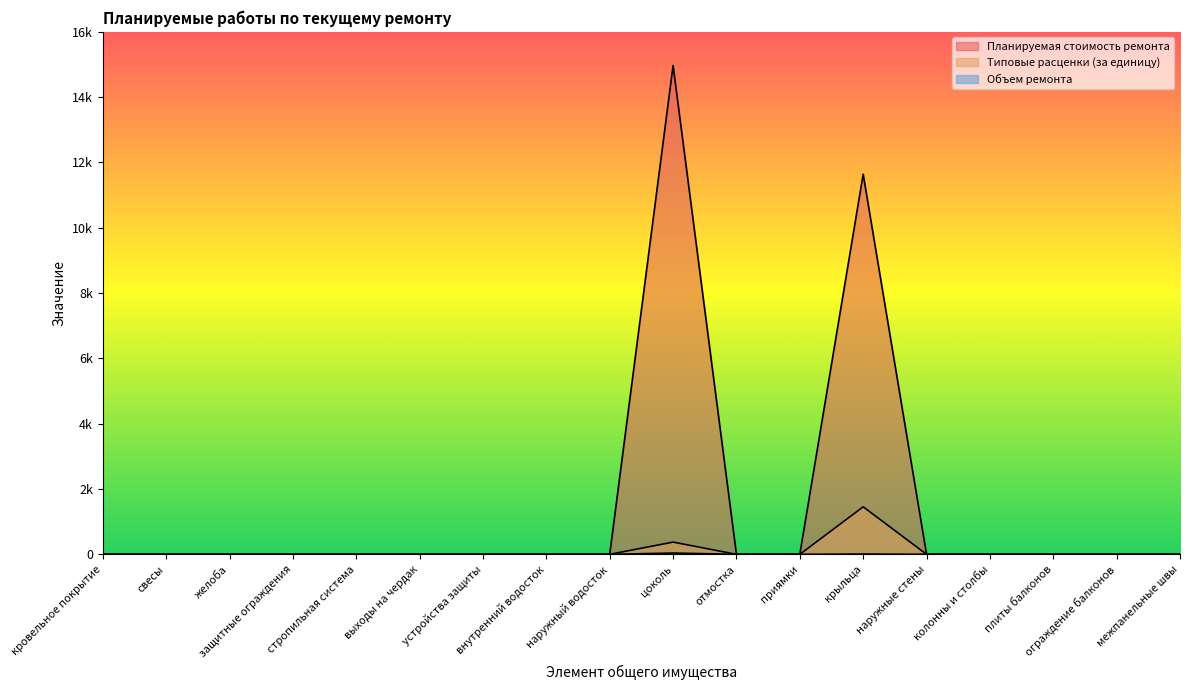

What is the label of the 15th point from the left?

колонны и столбы